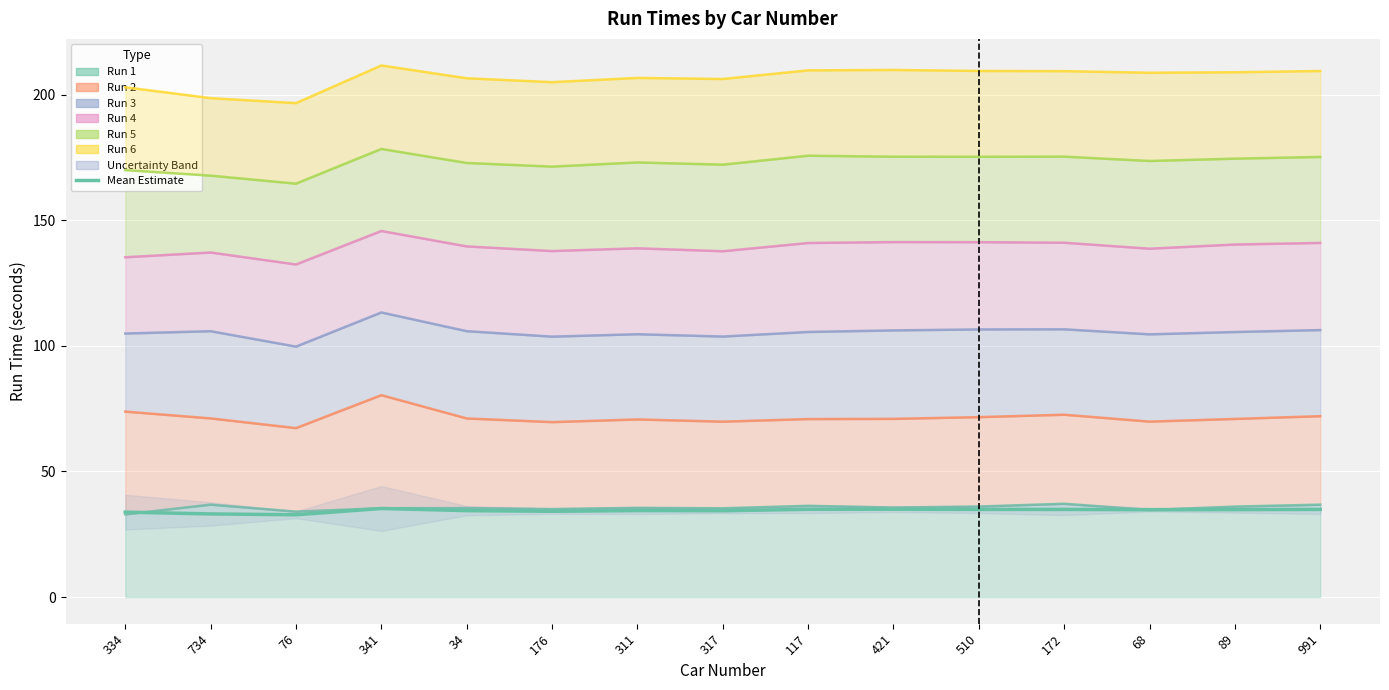

At which category does the data reach its first local valley?

76